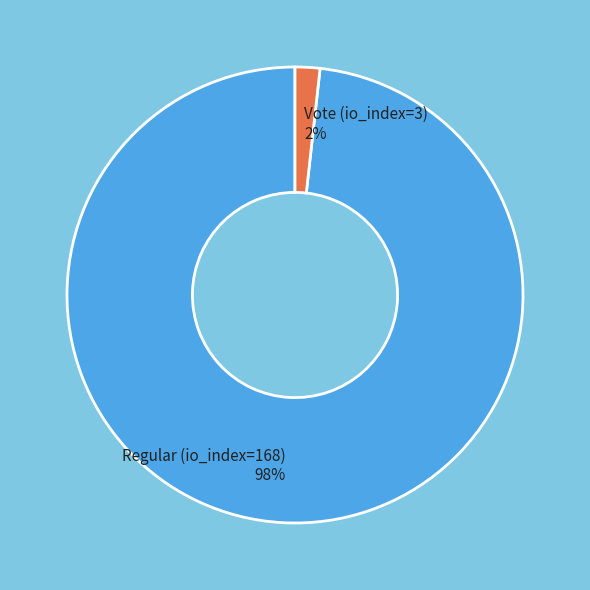

Which category has the smallest portion of the pie?

Vote (io_index=3)